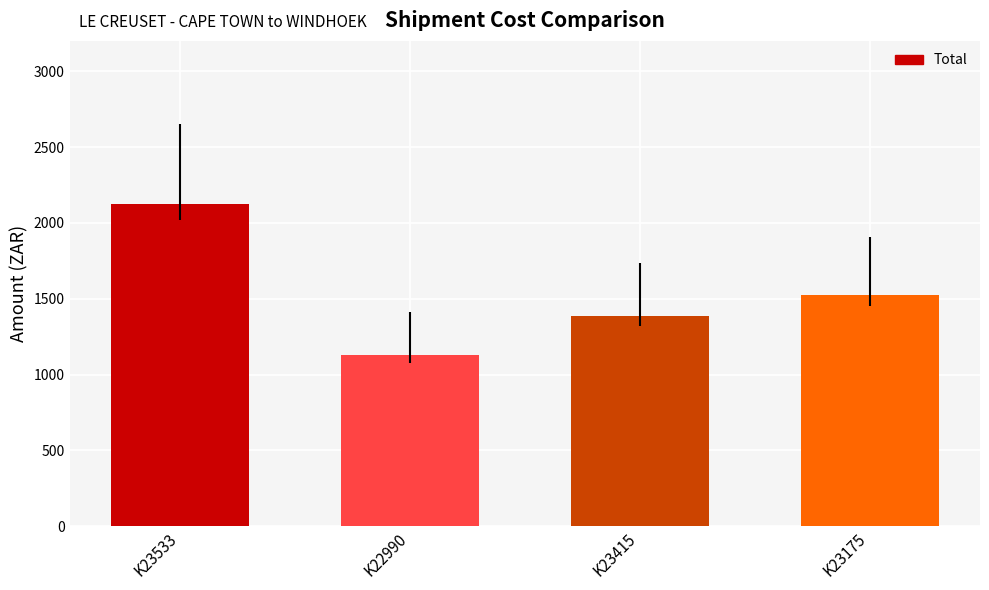

Count the number of data series in this chart.

1